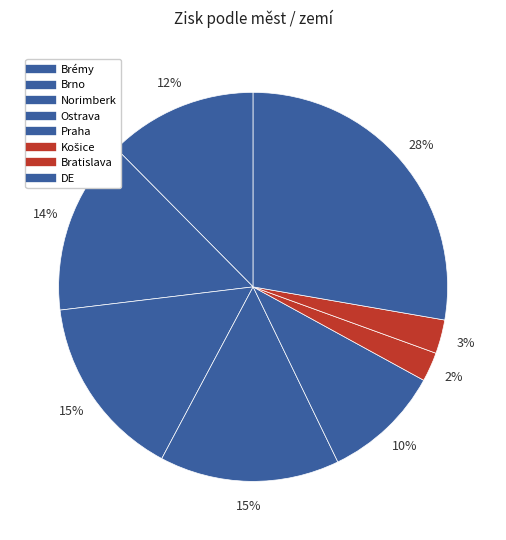

Count the number of slices in the pie.

8